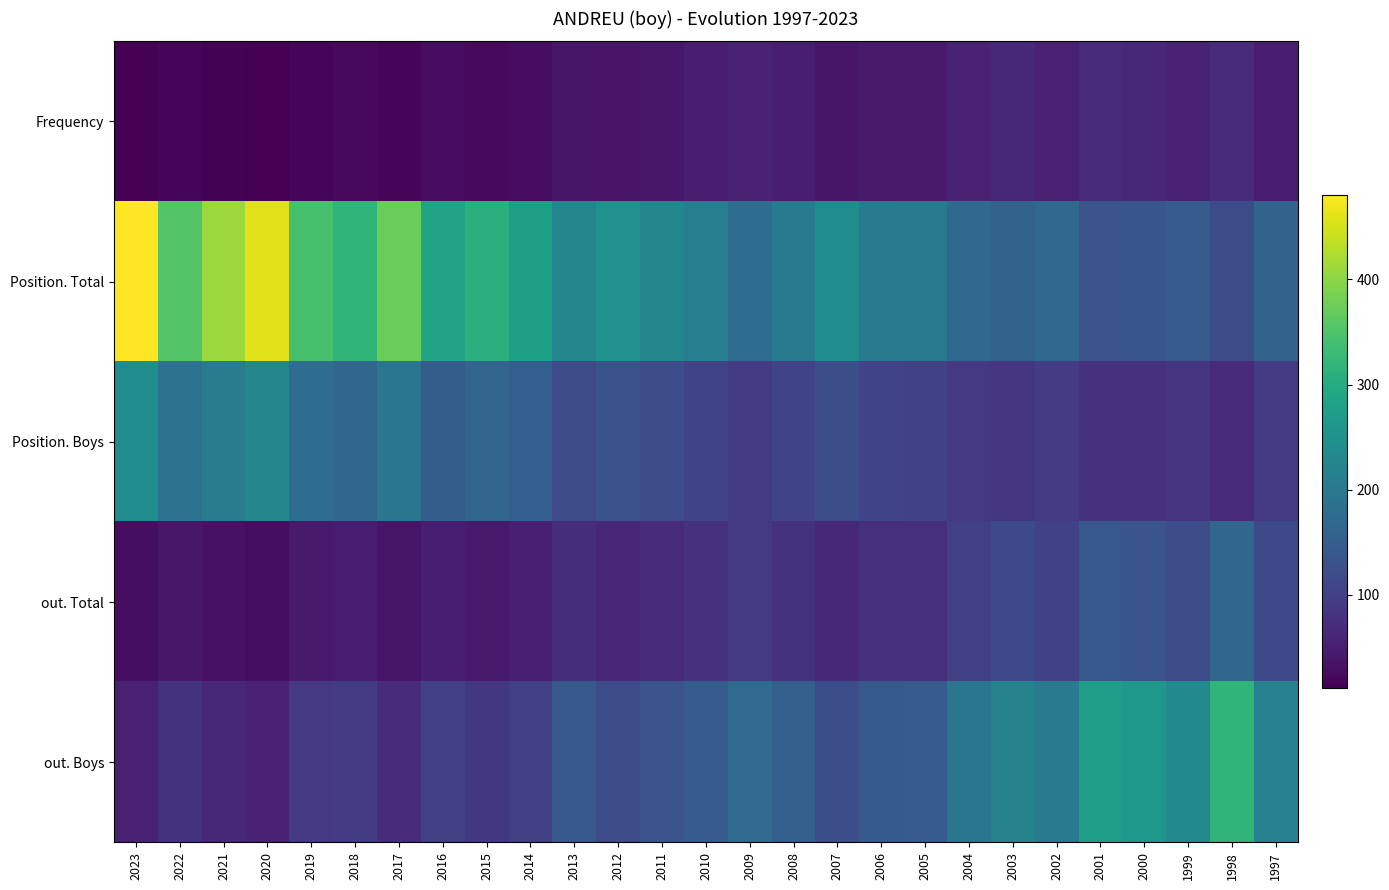

Rank the series by their maximum value, from lowest to highest.

Frequency, out. Total, Position. Boys, out. Boys, Position. Total